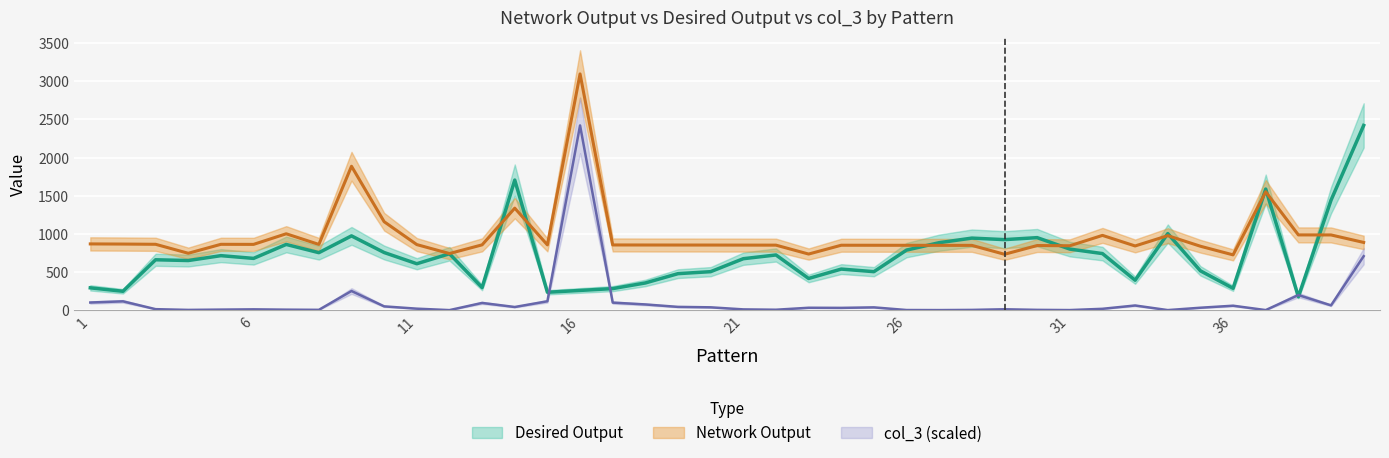

Rank the series at 1 from highest to lowest value.

Network Output, Desired Output, col_3